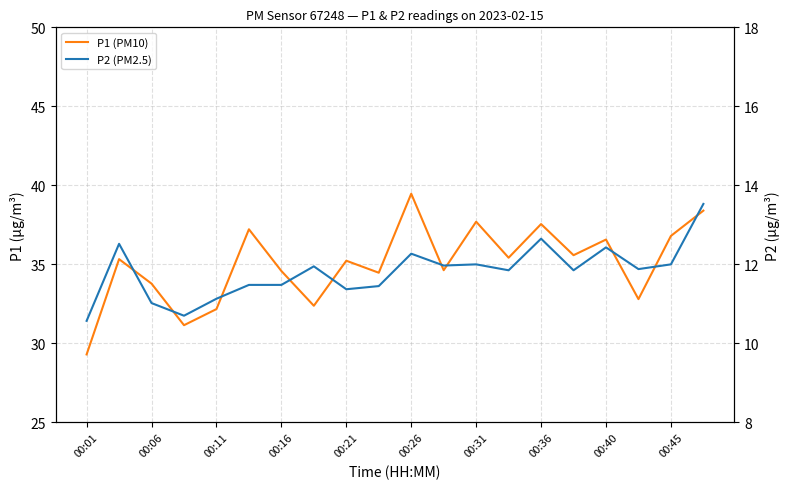

True or false: P2 (PM2.5) and P1 (PM10) cross at least once.

False